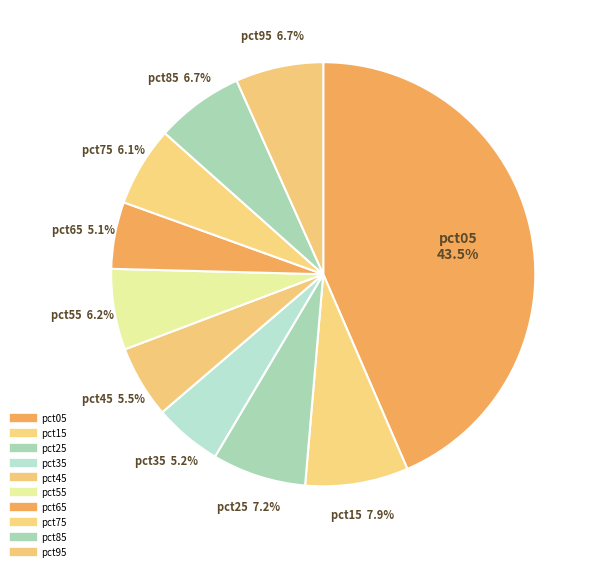

To the nearest percent, what is the difference between the largest and smallest slice percentages?

38%